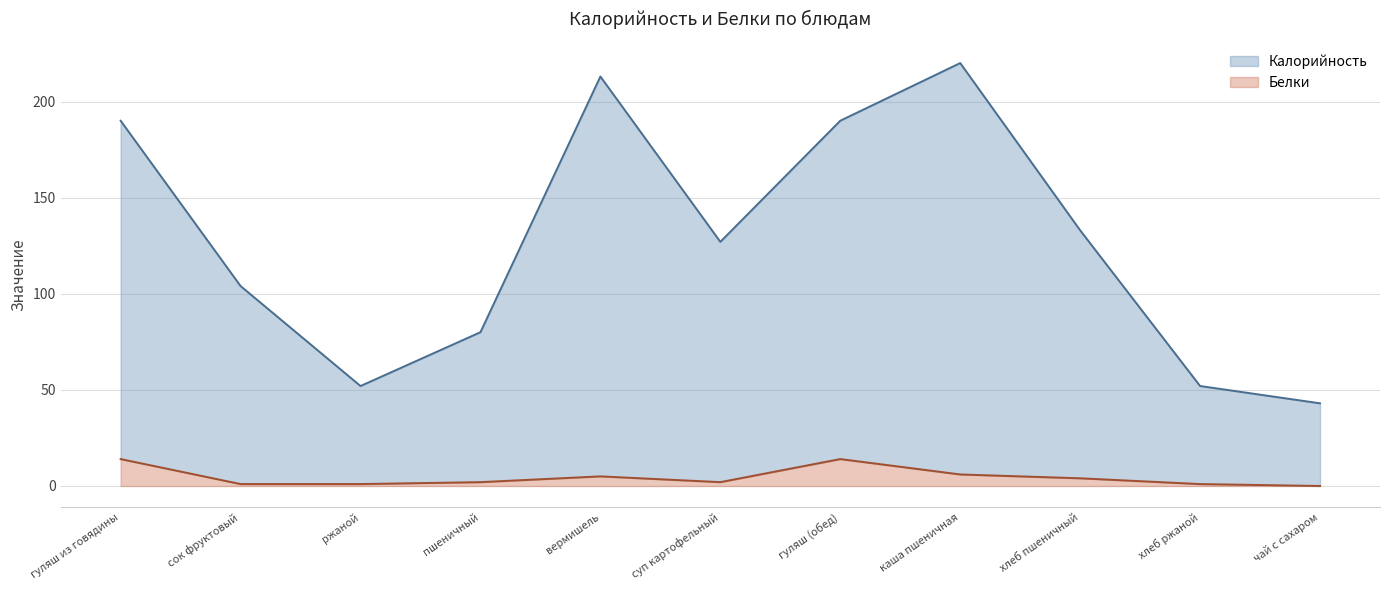

Reading left to right, what are all the values shown in this chart?

Калорийность: гуляш из говядины=190	сок фруктовый=104	ржаной=52	пшеничный=80	вермишель=213	суп картофельный=127	гуляш (обед)=190	каша пшеничная=220	хлеб пшеничный=133	хлеб ржаной=52	чай с сахаром=43
Белки: гуляш из говядины=14	сок фруктовый=1	ржаной=1	пшеничный=2	вермишель=5	суп картофельный=2	гуляш (обед)=14	каша пшеничная=6	хлеб пшеничный=4	хлеб ржаной=1	чай с сахаром=0